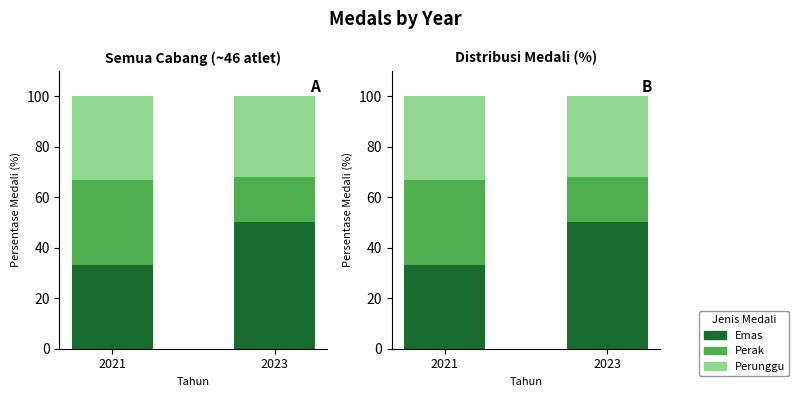

List the series in order of their peak value, lowest first.

Perak, Perunggu, Emas